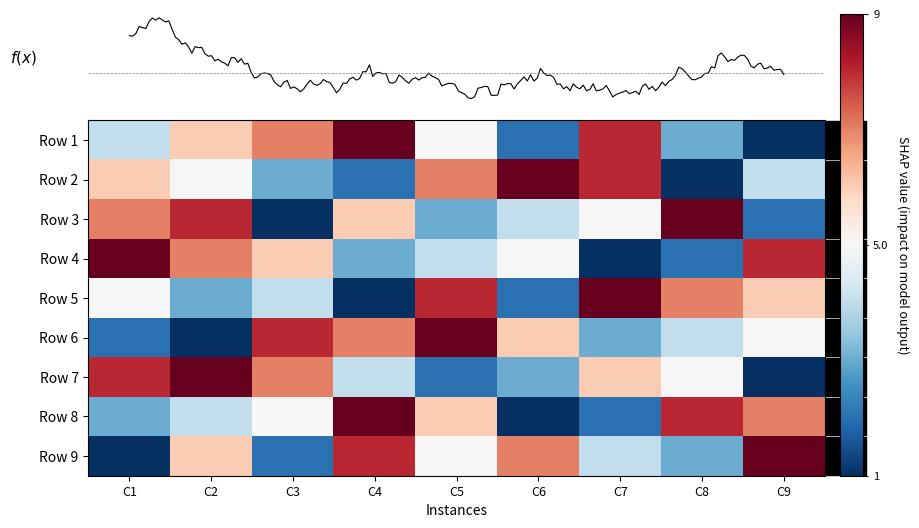

What is the sum of the Row 2 values at C6 and C1?

15